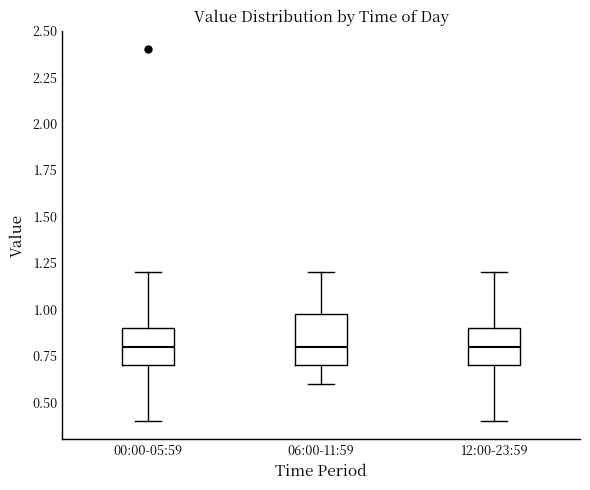

Reading left to right, read every box against the y-axis: the position of its median line, the range the box covers, and the ends of its whiskers. The values are not printed on the chart, so give them approximately, as read against the axis.

00:00-05:59: median 0.8, box 0.7 to 0.9, whiskers 0.4 to 1.2
06:00-11:59: median 0.8, box 0.7 to 1.0, whiskers 0.6 to 1.2
12:00-23:59: median 0.8, box 0.7 to 0.9, whiskers 0.4 to 1.2